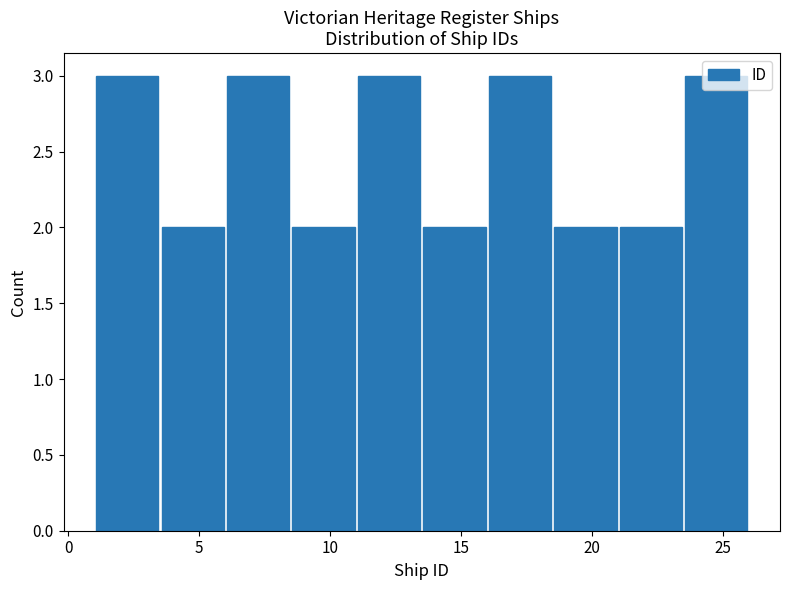

How tall is the bar that spans 18.5 to 21.0 on the x-axis? The values are not printed on the chart, so give them approximately, as read against the axis.

2